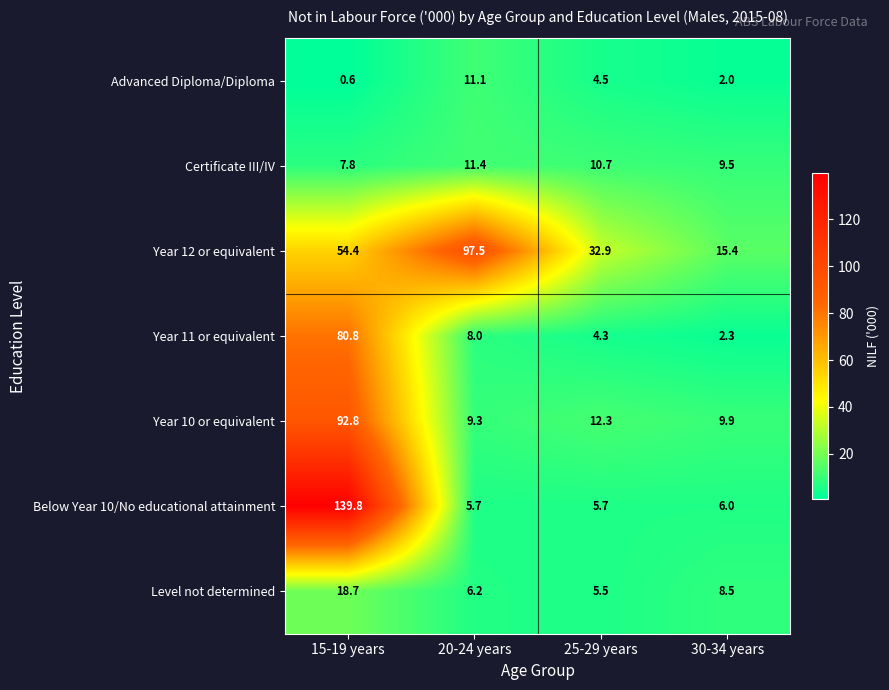

Is it true that Advanced Diploma/Diploma equals 2.0 at 30-34 years?

True